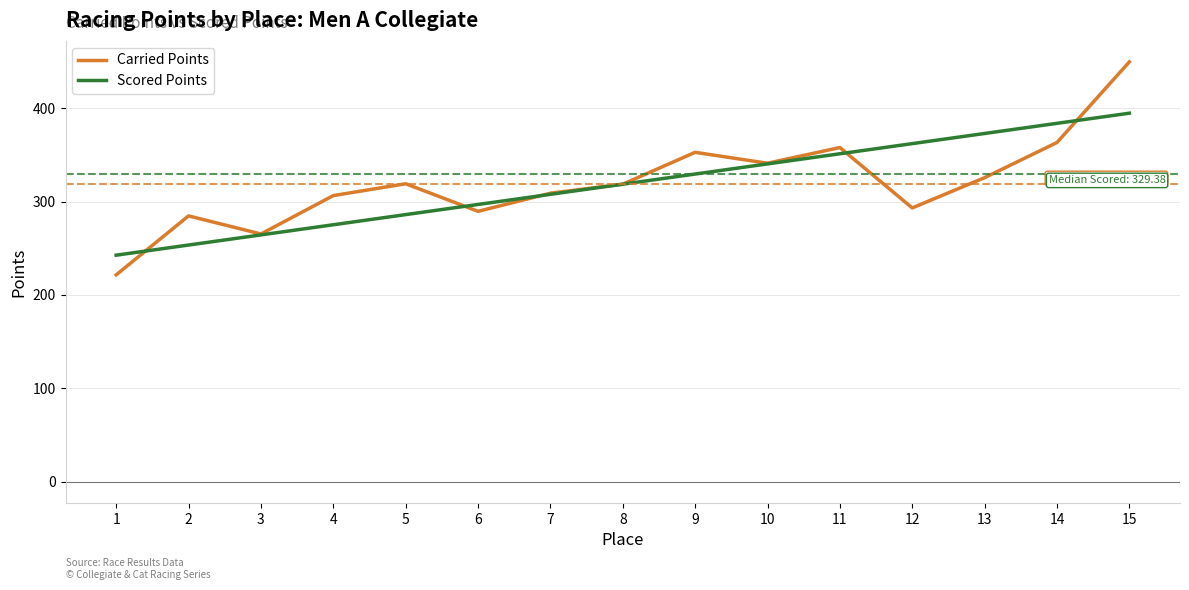

Where do Carried Points and Scored Points first cross each other?

1 and 2